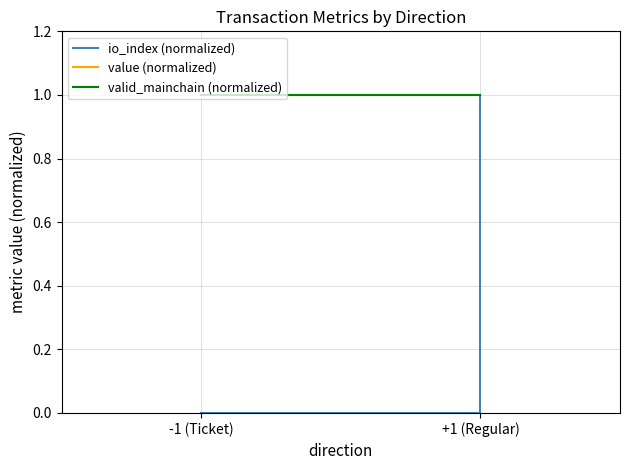

Reading right to left, what are all the values shown in this chart?

io_index (normalized): +1 (Regular)=1	-1 (Ticket)=0
value (normalized): +1 (Regular)=1	-1 (Ticket)=1
valid_mainchain (normalized): +1 (Regular)=1	-1 (Ticket)=1